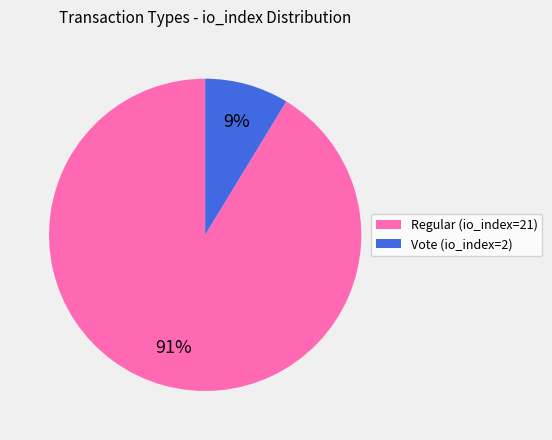

Do Vote (io_index=2) and Regular (io_index=21) together represent more than half of the pie?

Yes